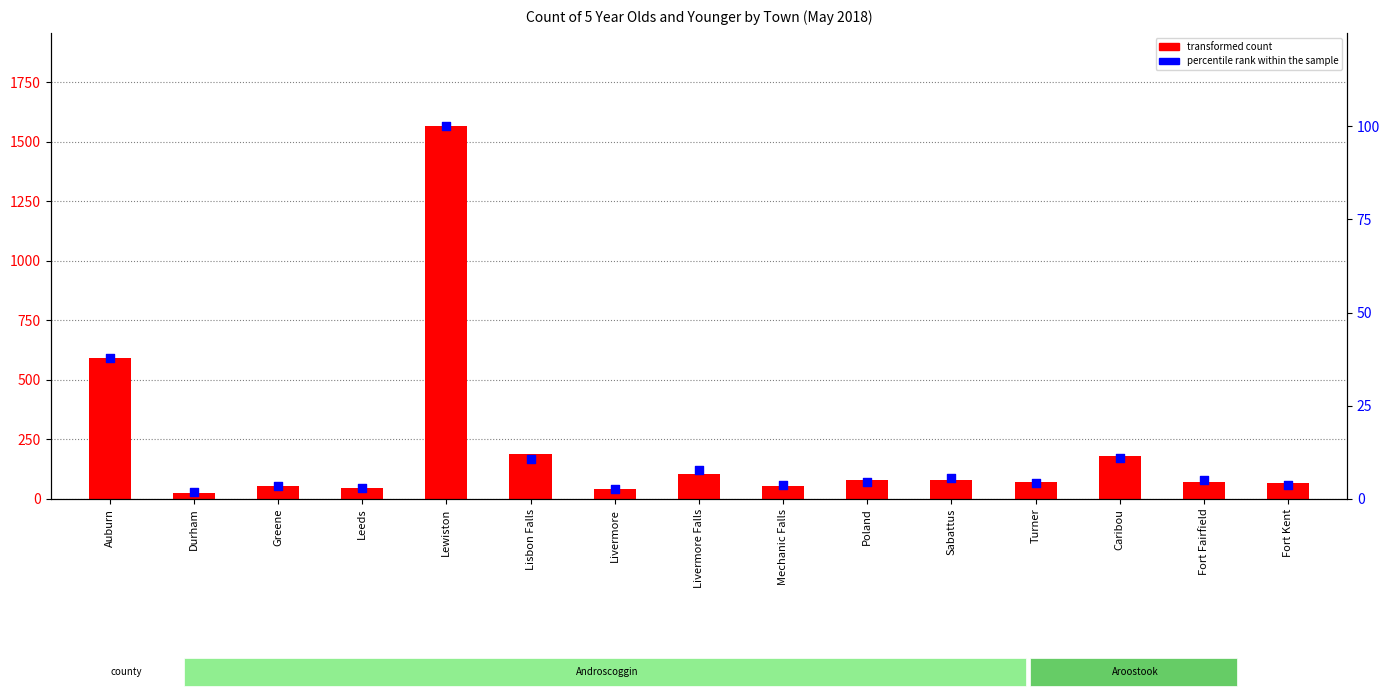

Is the value of percentile rank within the sample at Caribou greater than the value of transformed count at Durham?

No